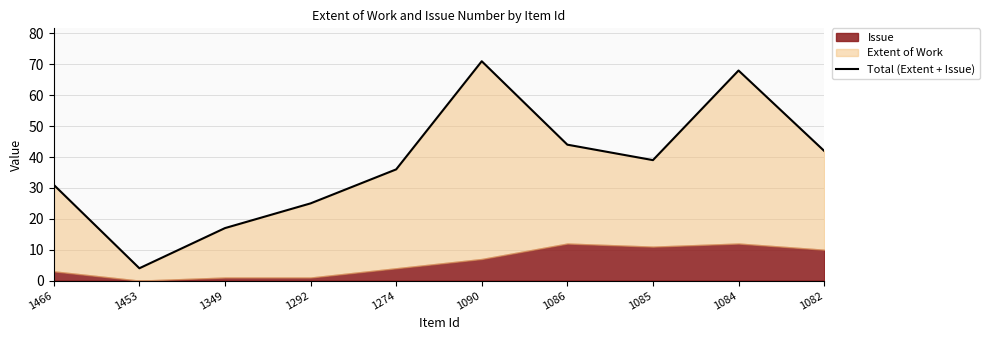

The value at 1084 is 45. True or false?

False